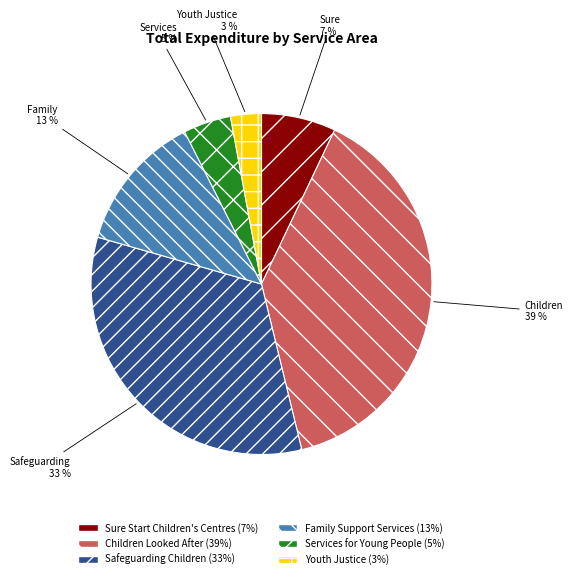

Does any single category account for the majority?

No